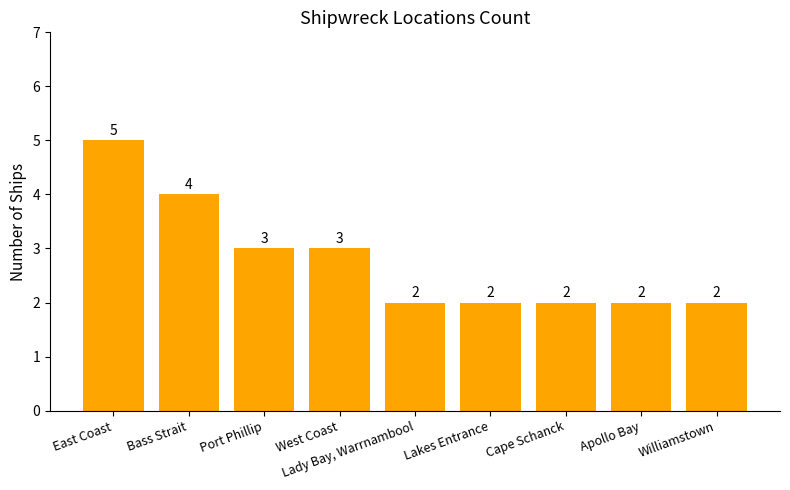

What is the minimum value shown in the chart?

2